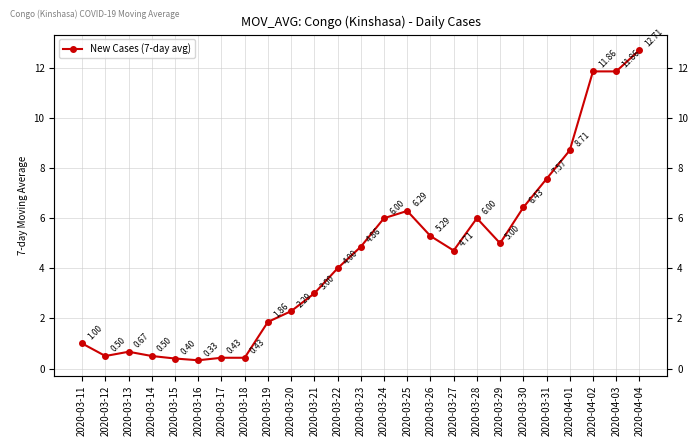

At which category does the data reach its first local peak?

2020-03-13